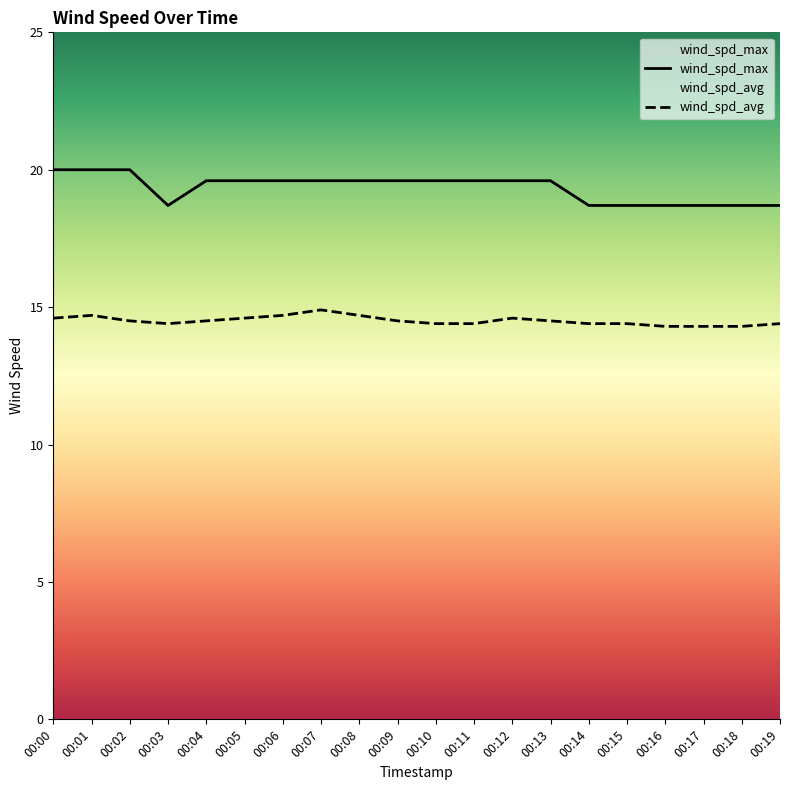

What value does the wind_spd_max series have at 00:14?

18.7